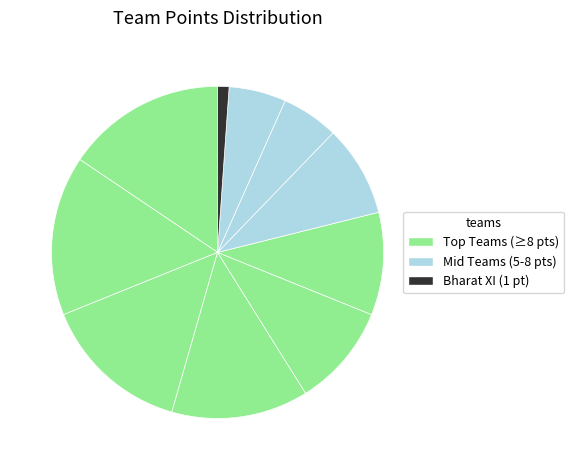

To the nearest percent, what is the average slice percentage?

10%